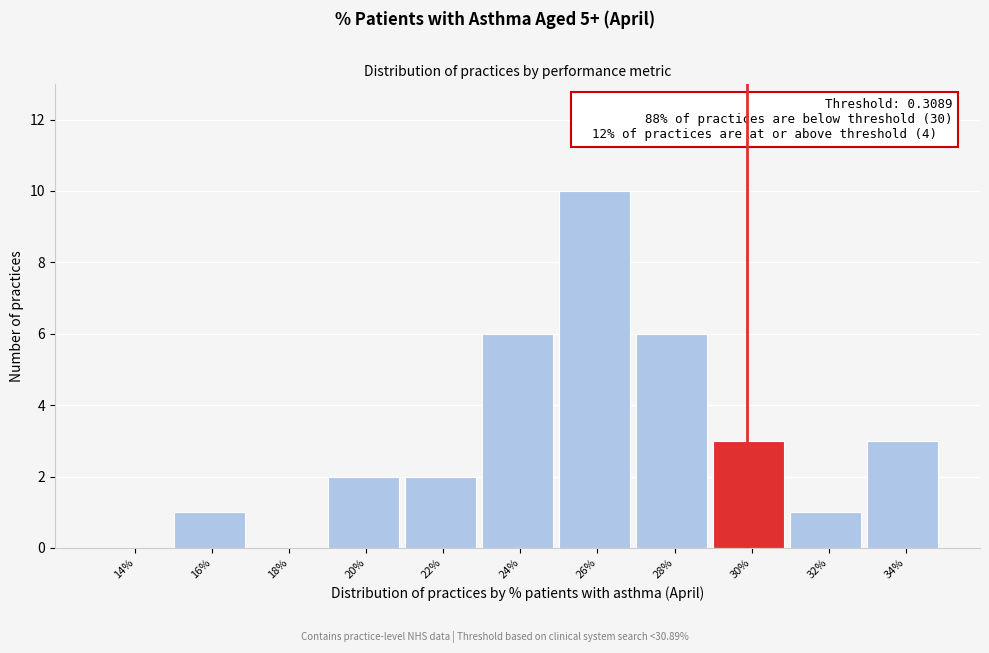

Reading left to right, extract all data points from this chart.

14%=0	16%=1	18%=0	20%=2	22%=2	24%=6	26%=10	28%=6	30%=3	32%=1	34%=3